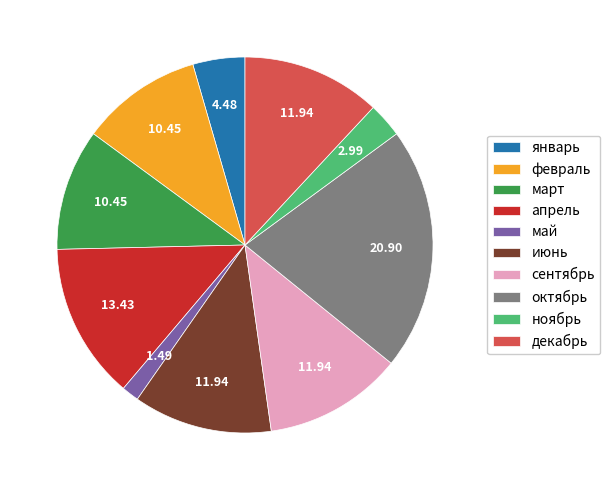

Is there any slice that represents more than half of the pie?

No